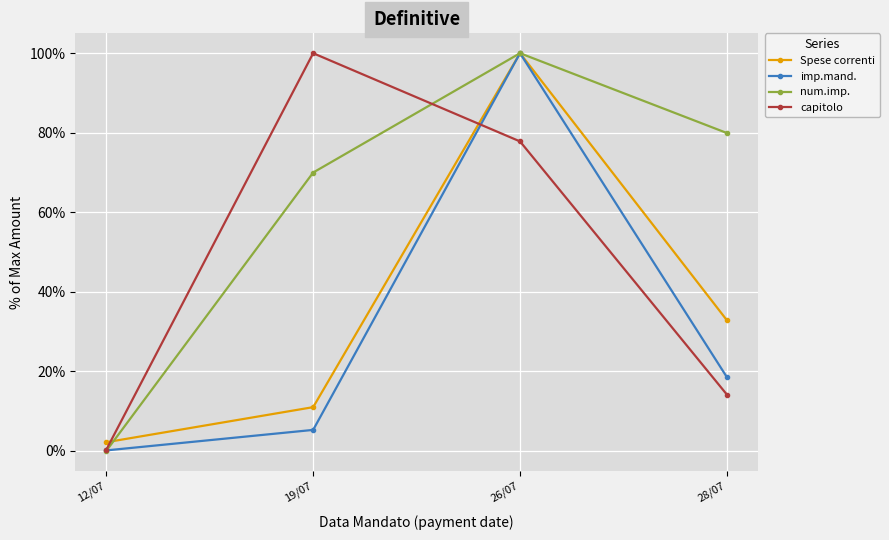

True or false: Spese correnti and capitolo intersect in this chart.

True